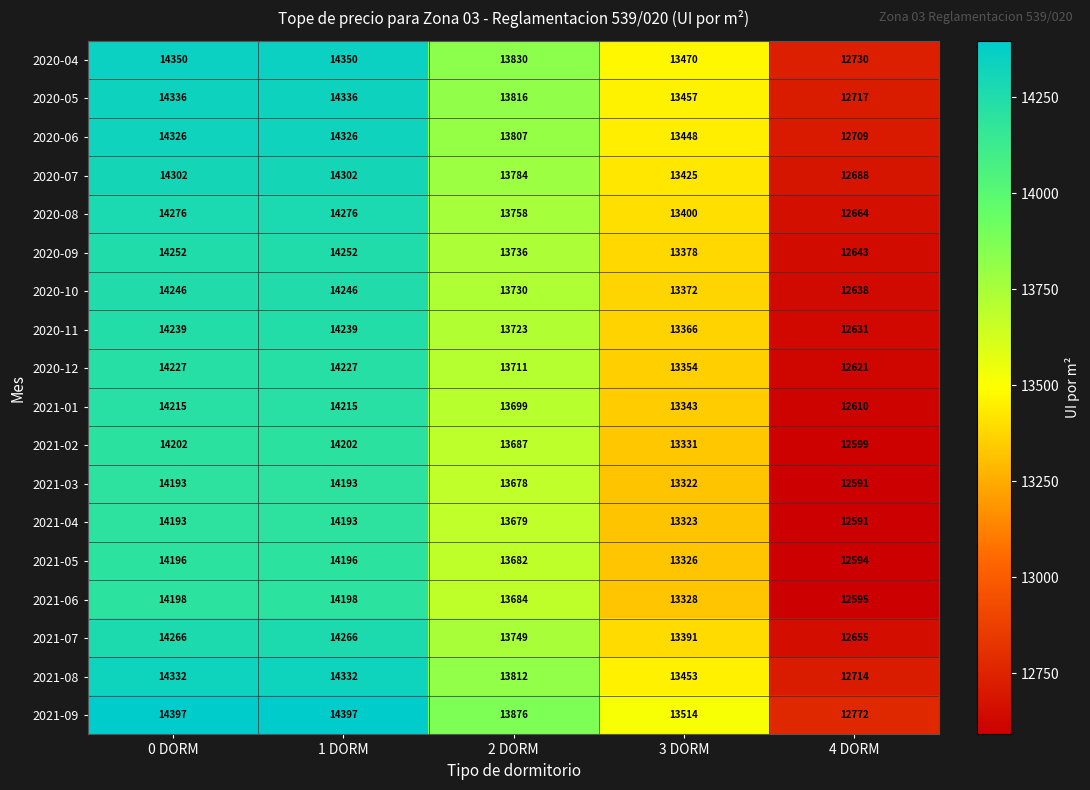

The value of 2021-02 at 3 DORM is 4801. True or false?

False